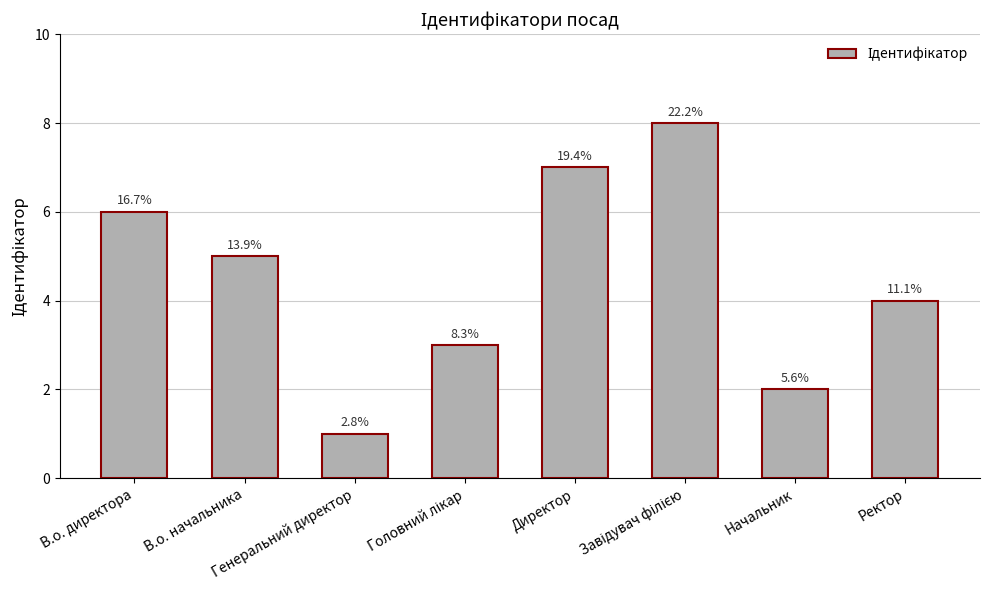

What is the minimum value shown in the chart?

1